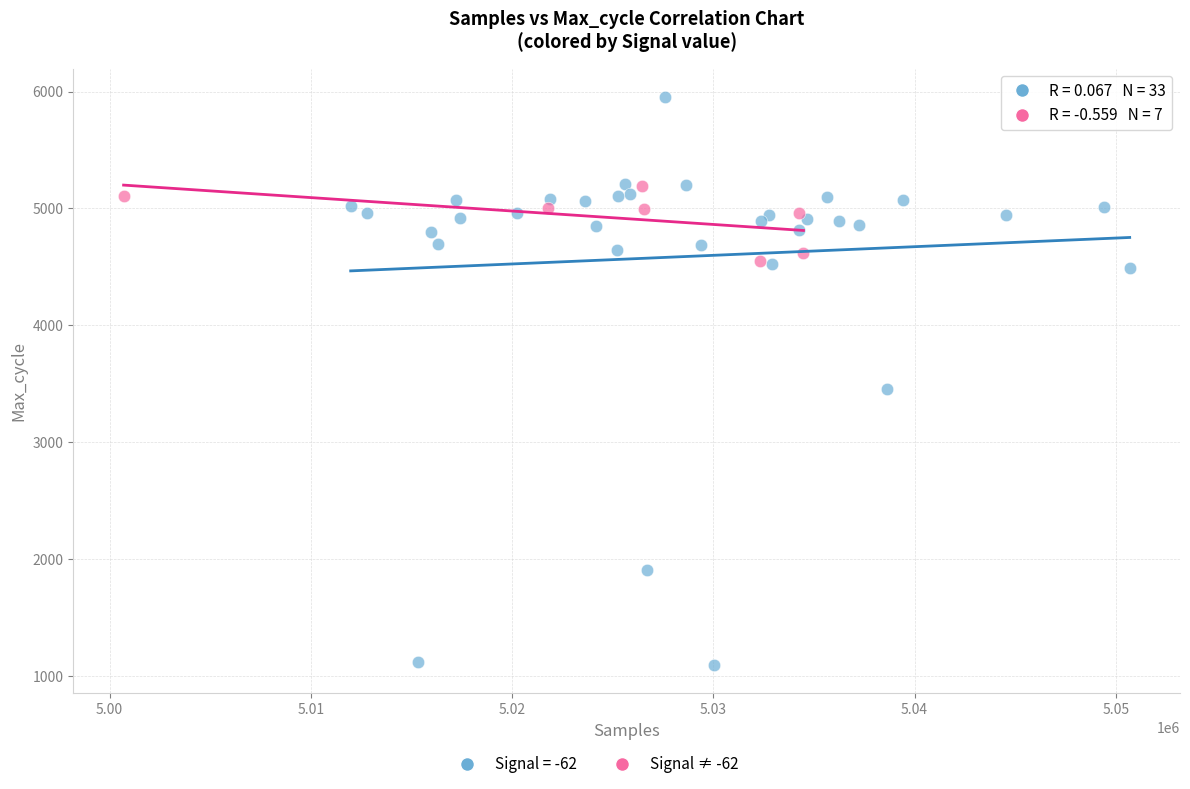

Which series reaches the maximum Y coordinate?

Signal = -62